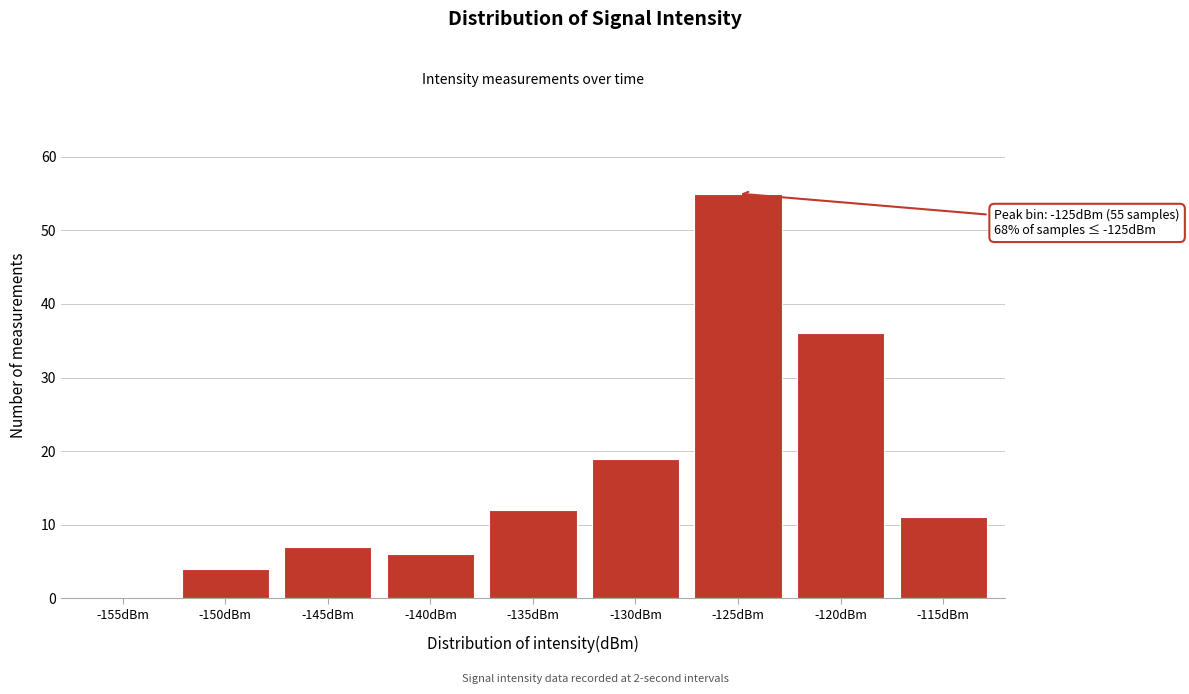

Reading left to right, what are all the values shown in this chart?

-155dBm=0	-150dBm=4	-145dBm=7	-140dBm=6	-135dBm=12	-130dBm=19	-125dBm=55	-120dBm=36	-115dBm=11